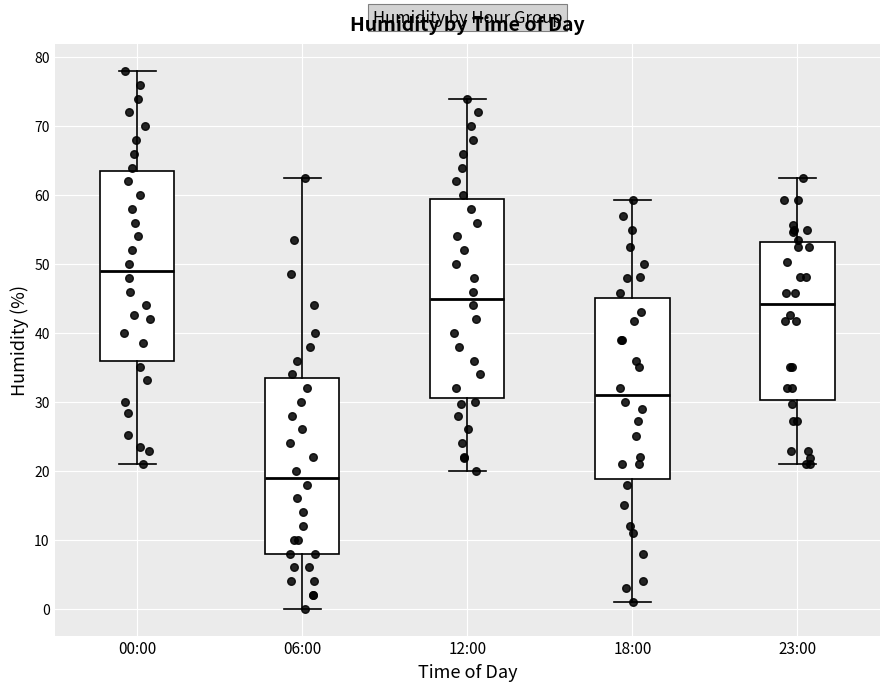

Reading left to right, read every box against the y-axis: the position of its median line, the range the box covers, and the ends of its whiskers. The values are not printed on the chart, so give them approximately, as read against the axis.

00:00: median 49, box 36 to 64, whiskers 21 to 78
06:00: median 19, box 8 to 34, whiskers 0 to 63
12:00: median 45, box 31 to 60, whiskers 20 to 74
18:00: median 31, box 19 to 45, whiskers 1 to 59
23:00: median 44, box 30 to 53, whiskers 21 to 63